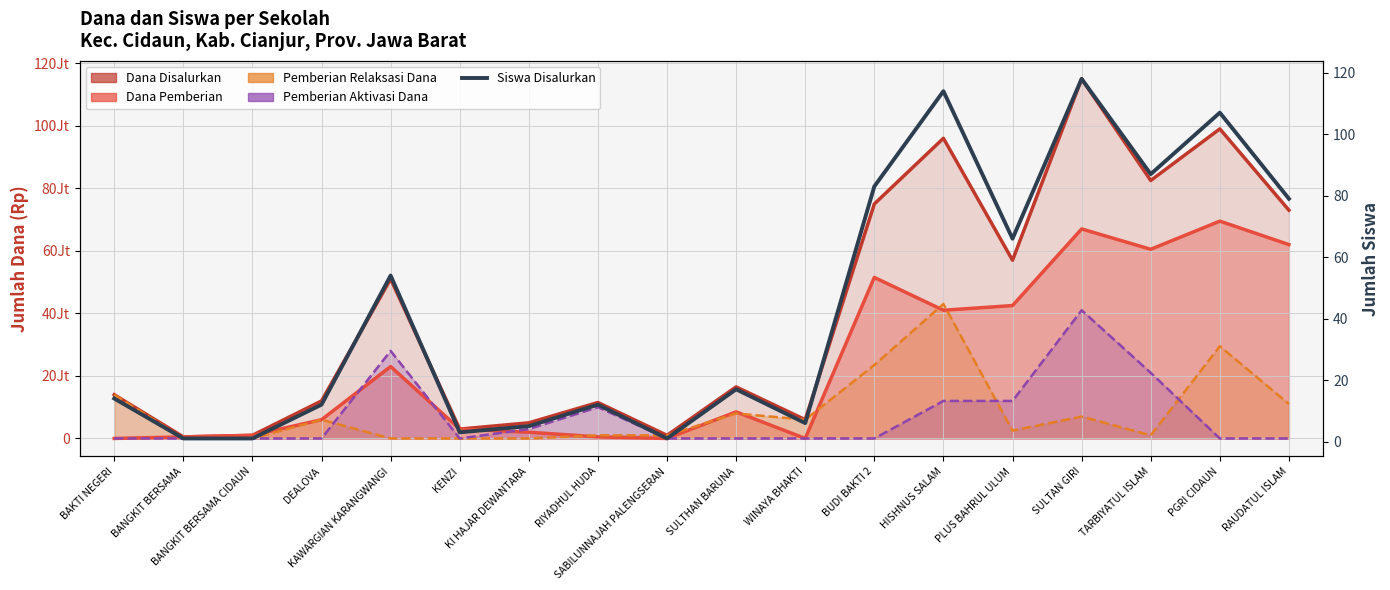

How many points are higher than both their immediate neighbors (excluding endpoints)?

6